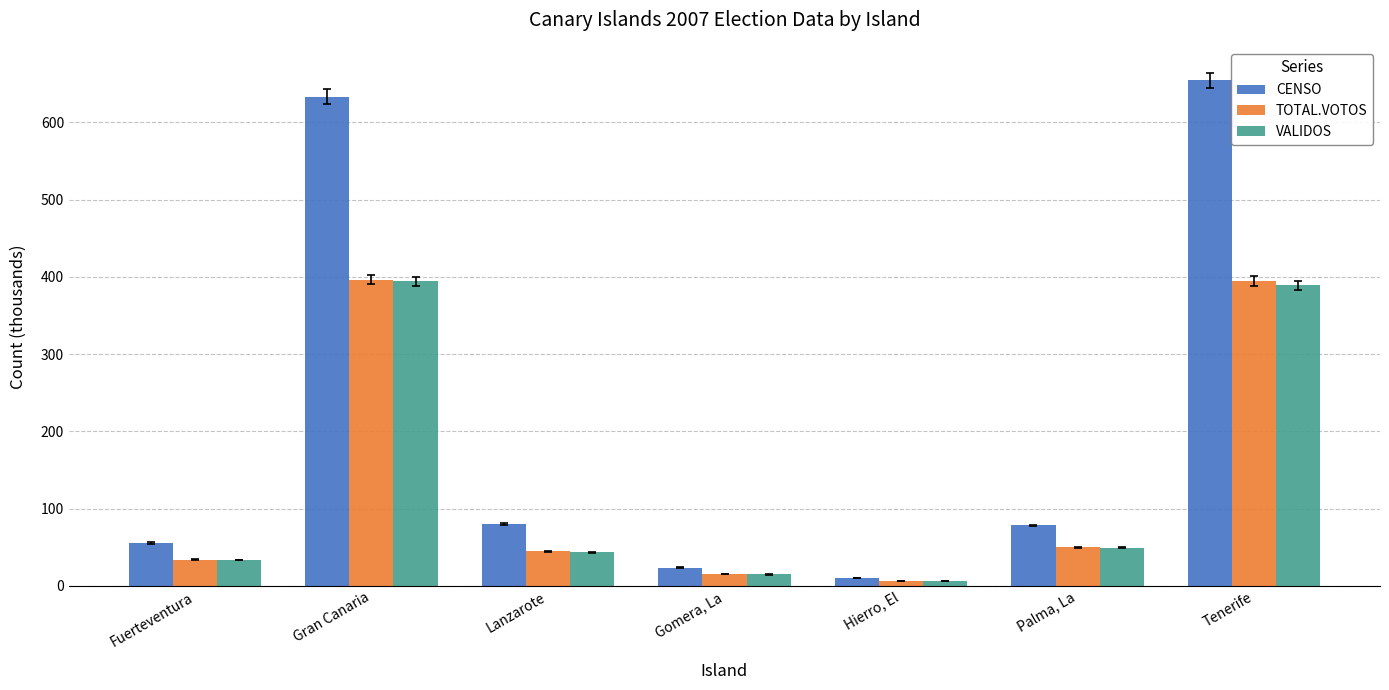

Read the VALIDOS value at Tenerife.

388.8